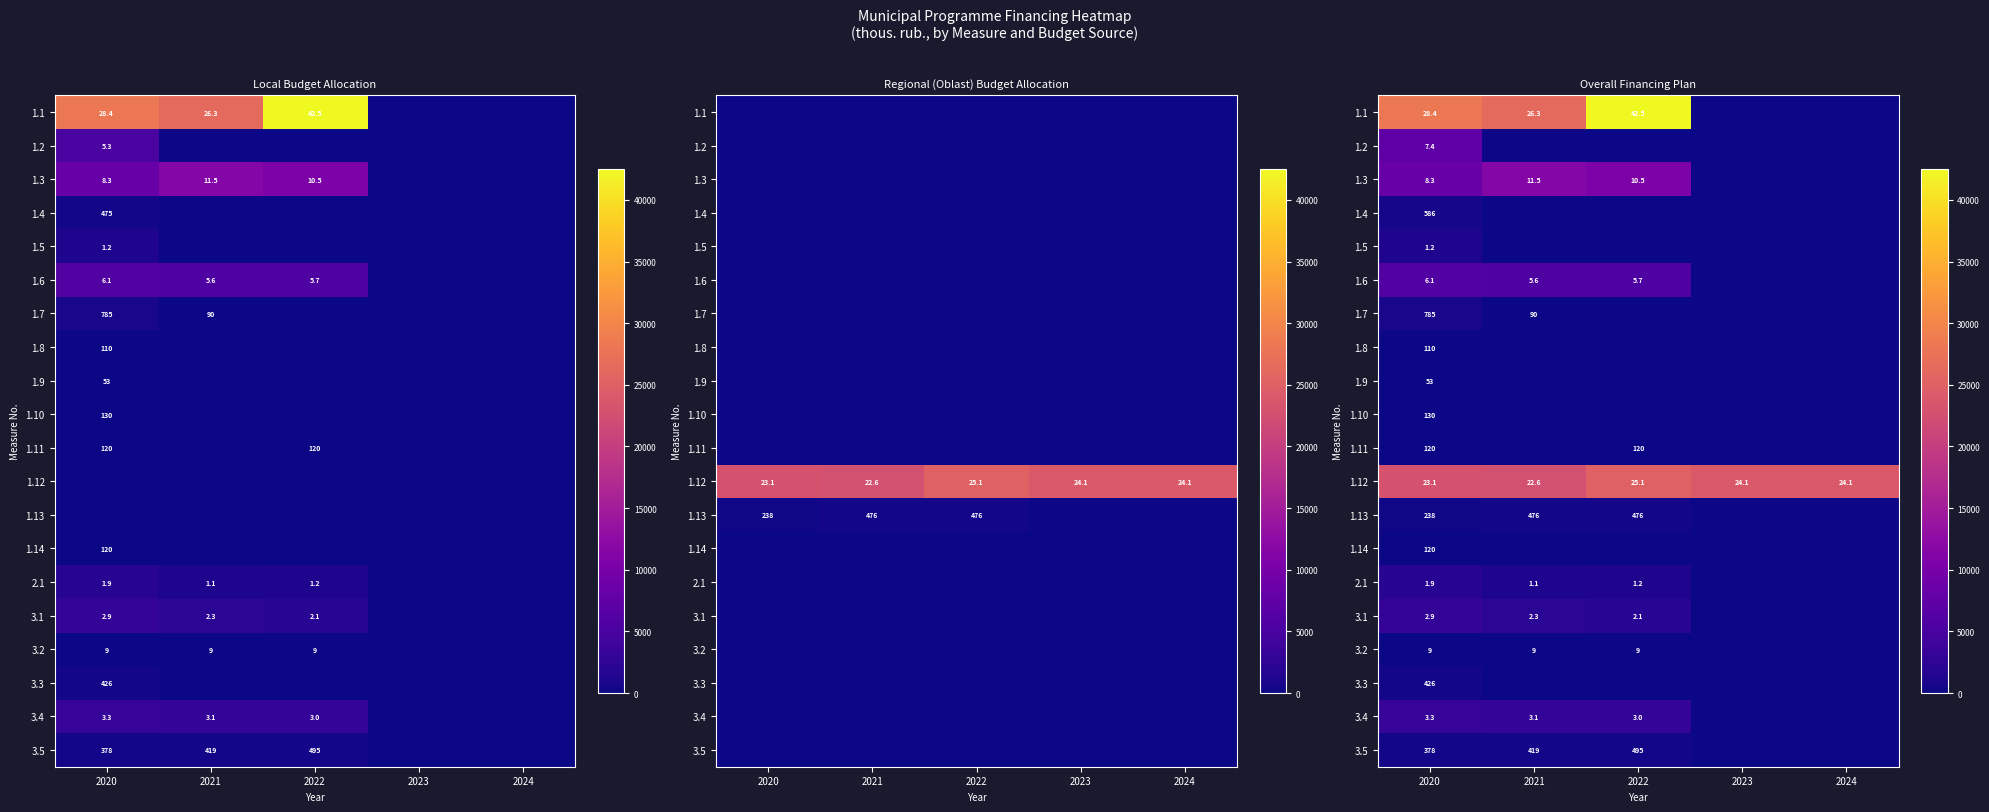

Which series has the widest spread of values?

1.1